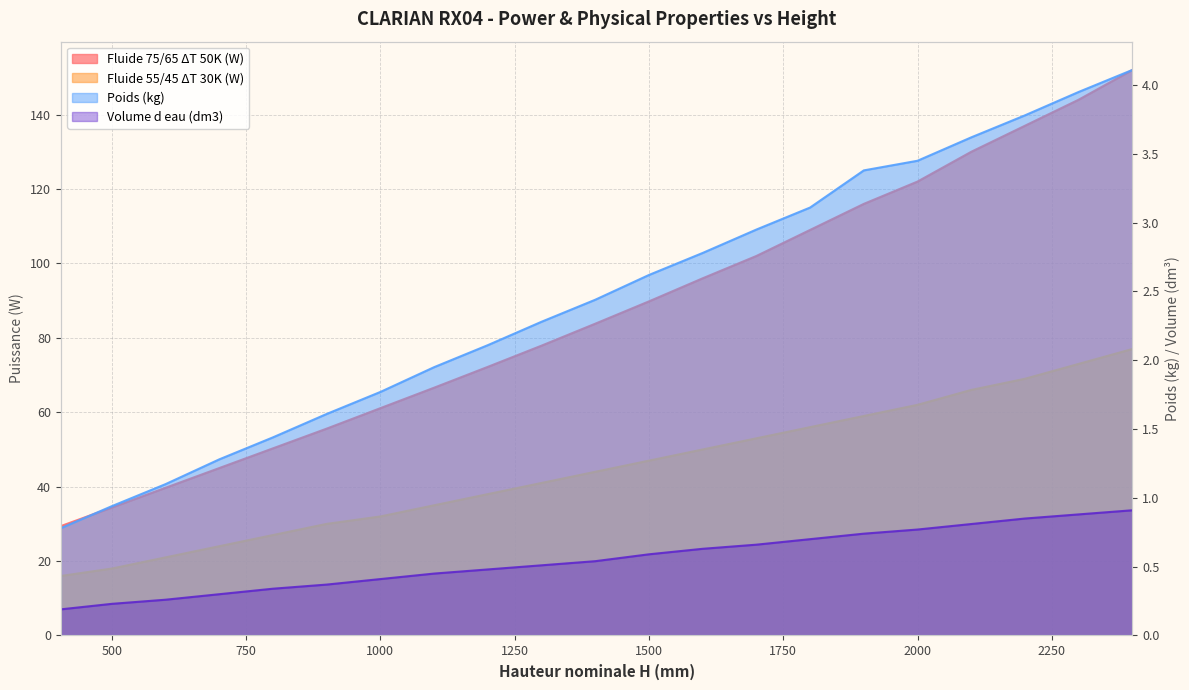

True or false: Fluide 75/65 ΔT 50K (W) and Poids (kg) cross at least once.

False